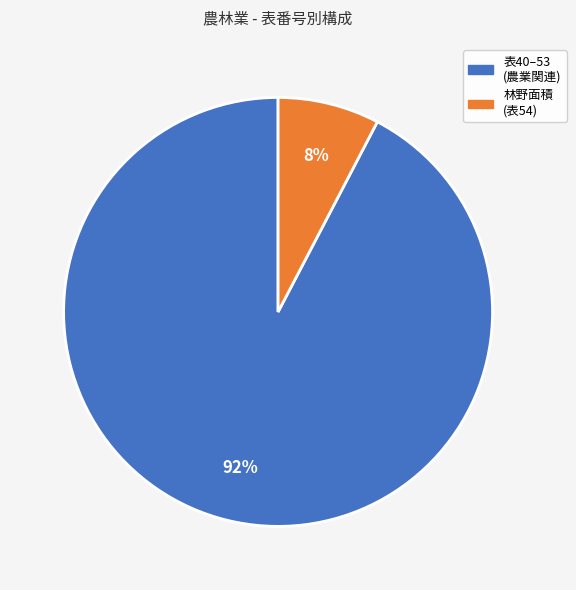

Is there a majority slice in this chart?

Yes